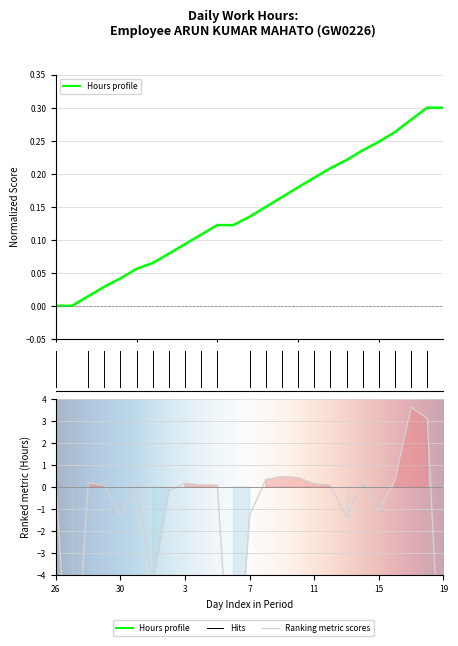

Reading left to right, what are all the values shown in this chart?

26=0.1	27=-11.5	28=0.2	29=0.1	30=-1.3	31=0.1	1=-4.4	2=-0.2	3=0.2	4=0.1	5=0.1	6=-11.5	7=-1.3	8=0.3	9=0.5	10=0.4	11=0.1	12=0.1	13=-1.4	14=0.2	15=-1.1	16=0.3	17=3.6	18=3.1	19=-11.5